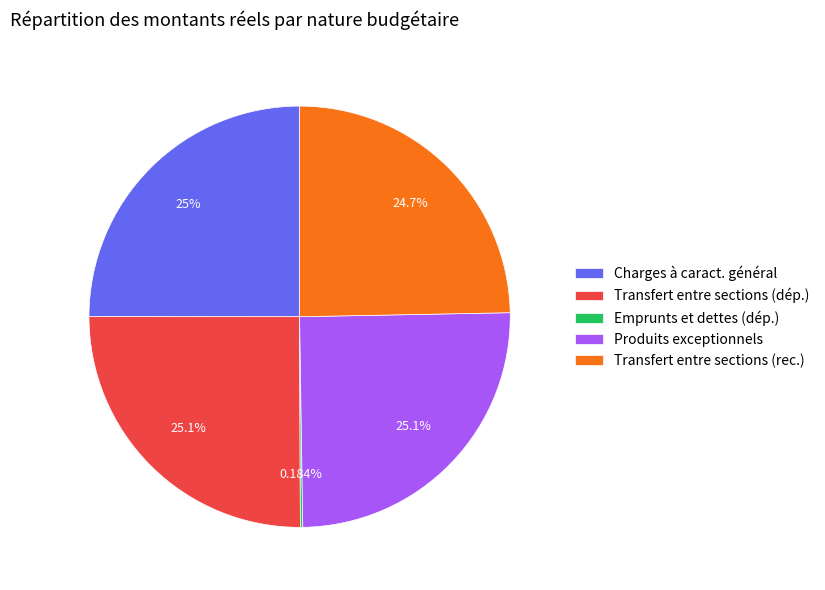

What is the ratio of the value at Charges à caract. général to the value at Transfert entre sections (dép.)?

1.0